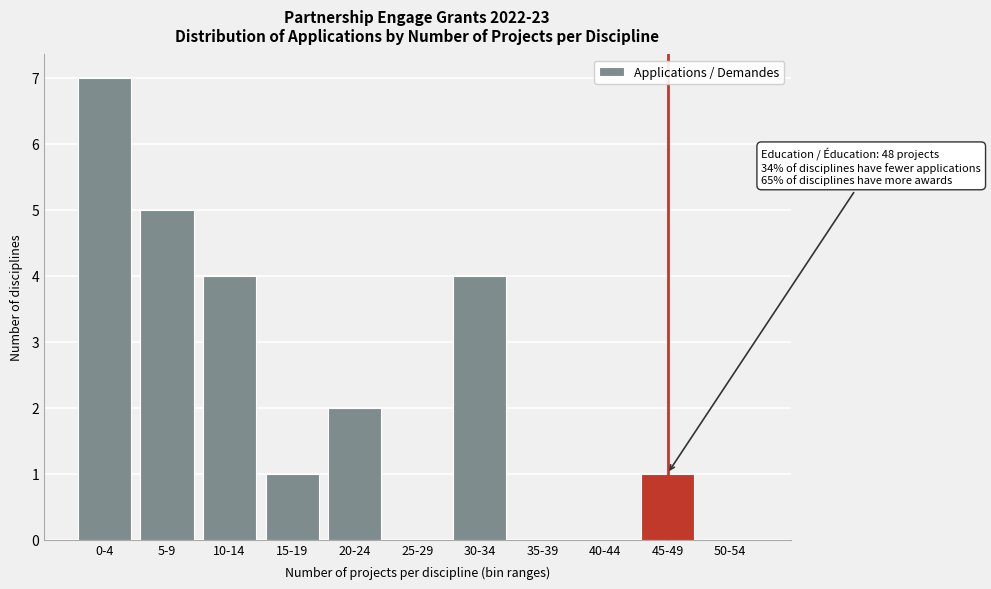

Reading left to right, list all the values displayed in this chart.

0-4=7	5-9=5	10-14=4	15-19=1	20-24=2	25-29=0	30-34=4	35-39=0	40-44=0	45-49=1	50-54=0